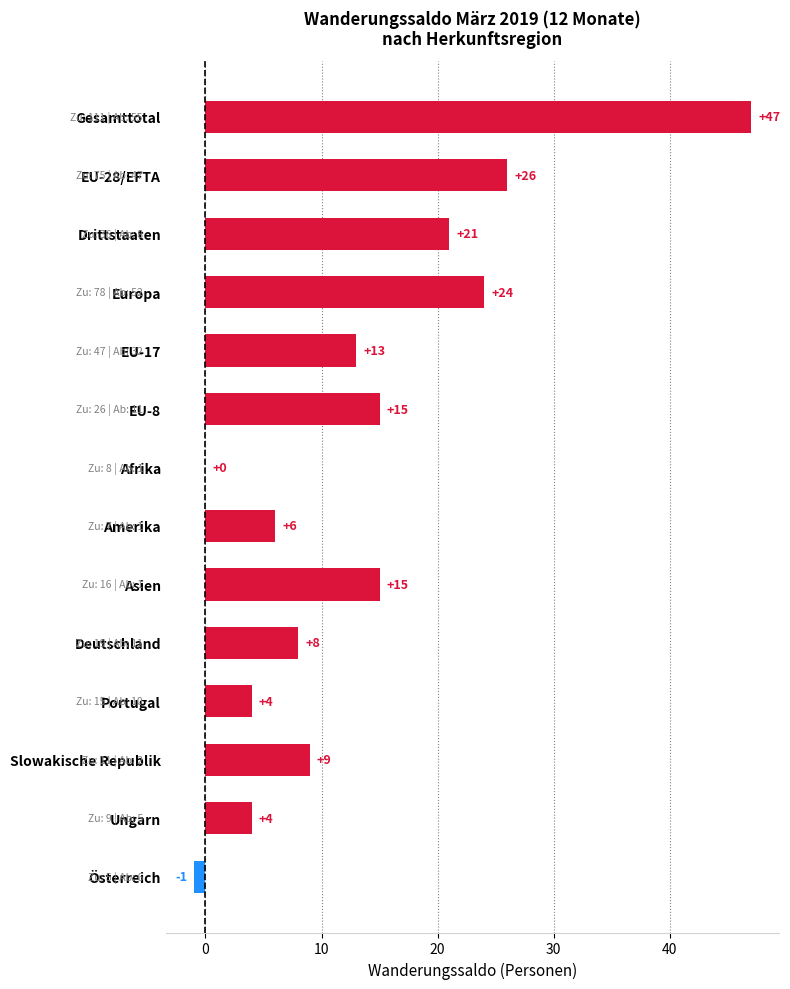

Reading bottom to top, extract all data points from this chart.

Österreich=-1	Ungarn=4	Slowakische Republik=9	Portugal=4	Deutschland=8	Asien=15	Amerika=6	Afrika=0	EU-8=15	EU-17=13	Europa=24	Drittstaaten=21	EU-28/EFTA=26	Gesamttotal=47